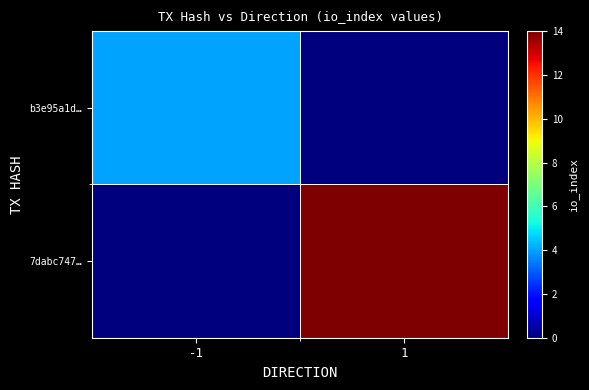

At how many categories does at least one series exceed 6?

1